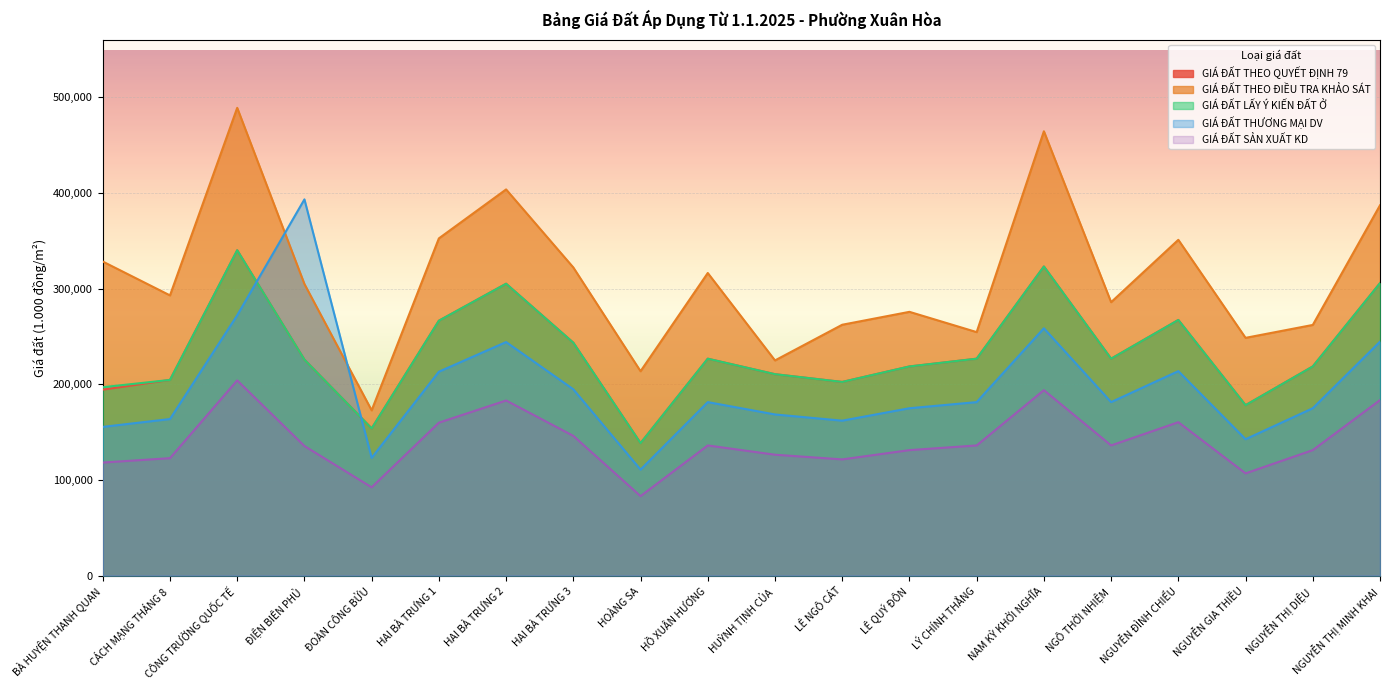

How many values in the GIÁ ĐẤT LẤY Ý KIẾN ĐẤT Ở series are below 226800?

10